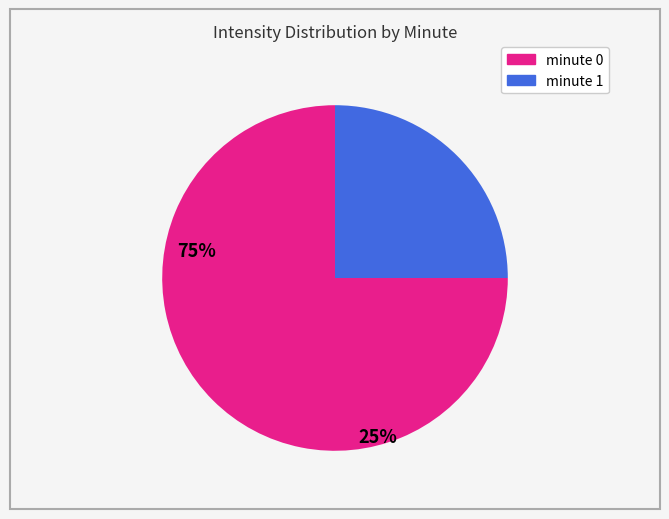

Which slice represents more than half of the pie?

minute 0